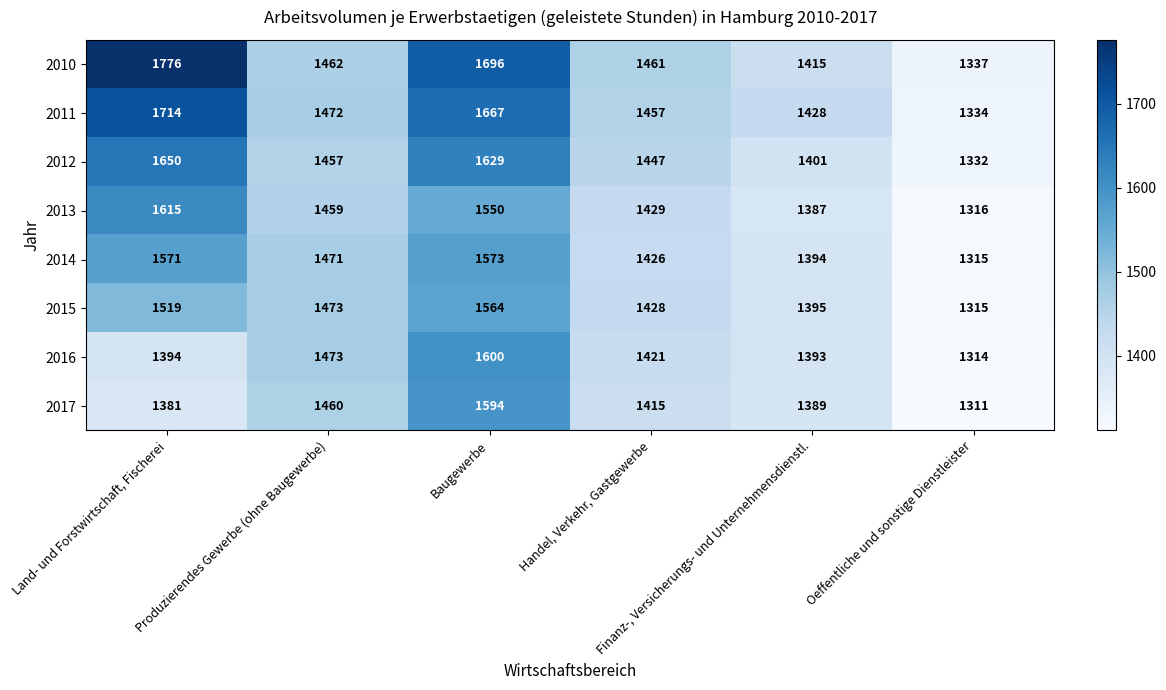

List the series in order of their peak value, highest first.

2010, 2011, 2012, 2013, 2016, 2017, 2014, 2015